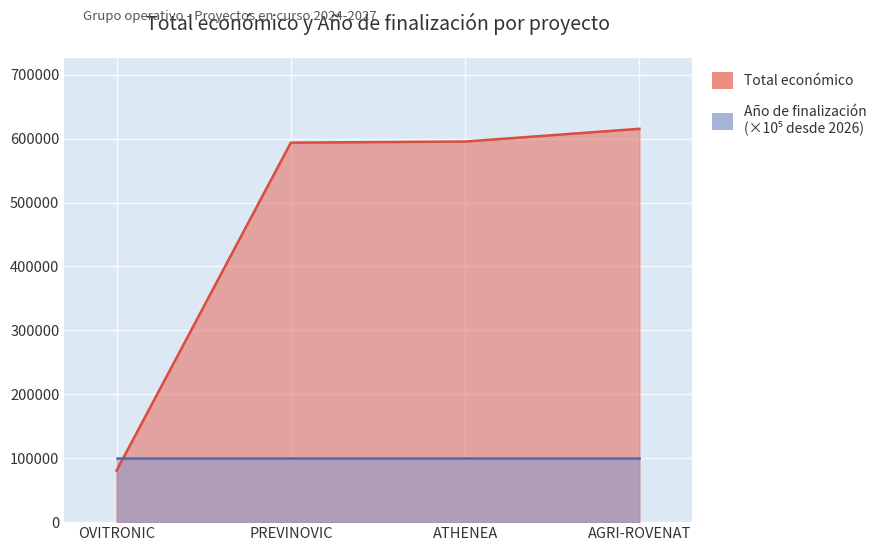

Which label corresponds to the largest value in the chart?

AGRI-ROVENAT